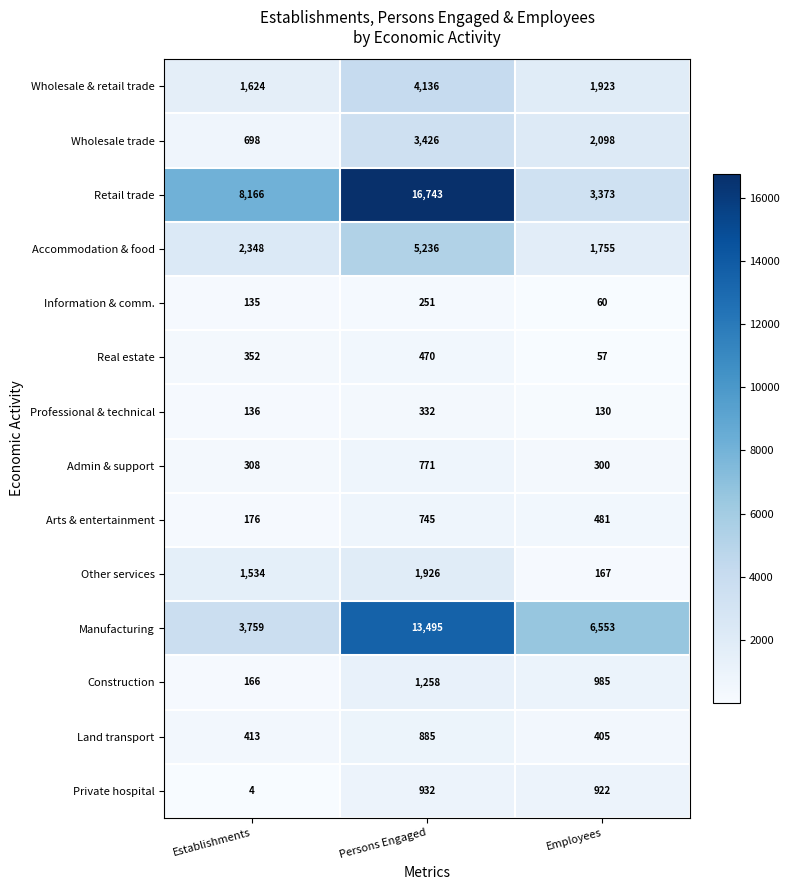

Rank the series at Establishments from lowest to highest value.

Private hospital, Information & comm., Professional & technical, Construction, Arts & entertainment, Admin & support, Real estate, Land transport, Wholesale trade, Other services, Wholesale & retail trade, Accommodation & food, Manufacturing, Retail trade